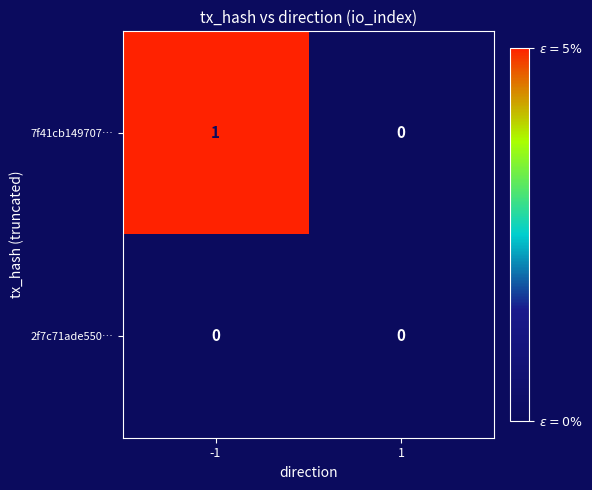

Reading right to left, extract all data points from this chart.

7f41cb149707…: 1=0	-1=1
2f7c71ade550…: 1=0	-1=0